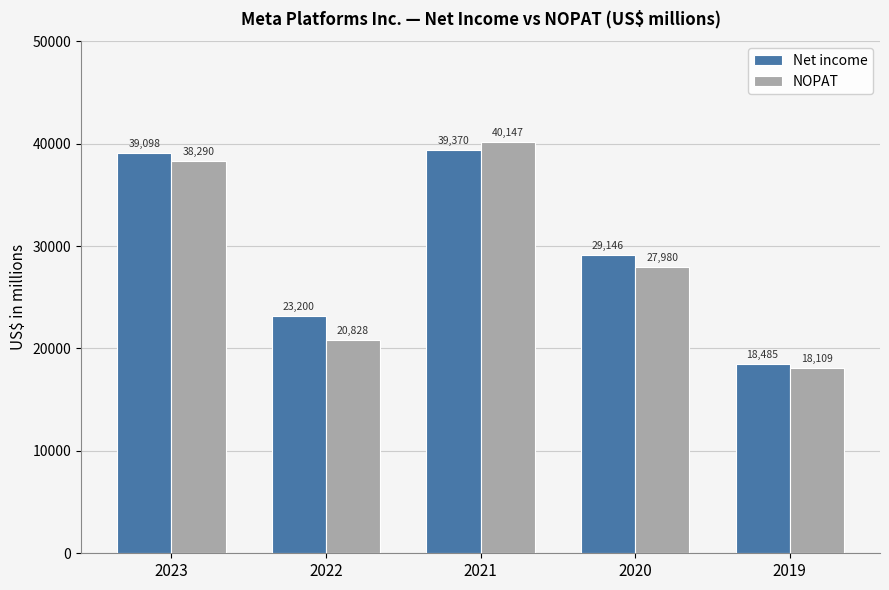

Reading left to right, what are all the values shown in this chart?

Net income: 39098	23200	39370	29146	18485
NOPAT: 38290	20828	40147	27980	18109